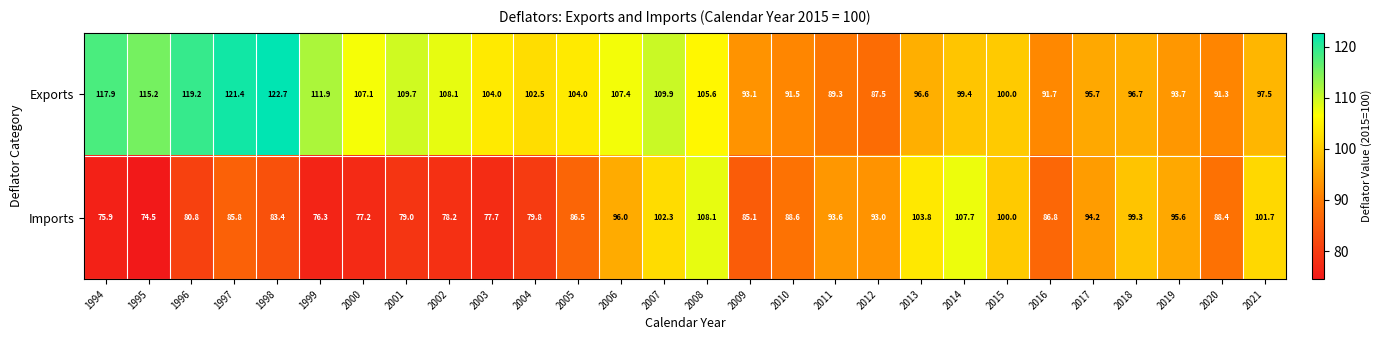

At which category is the sum across all series the highest?

2008